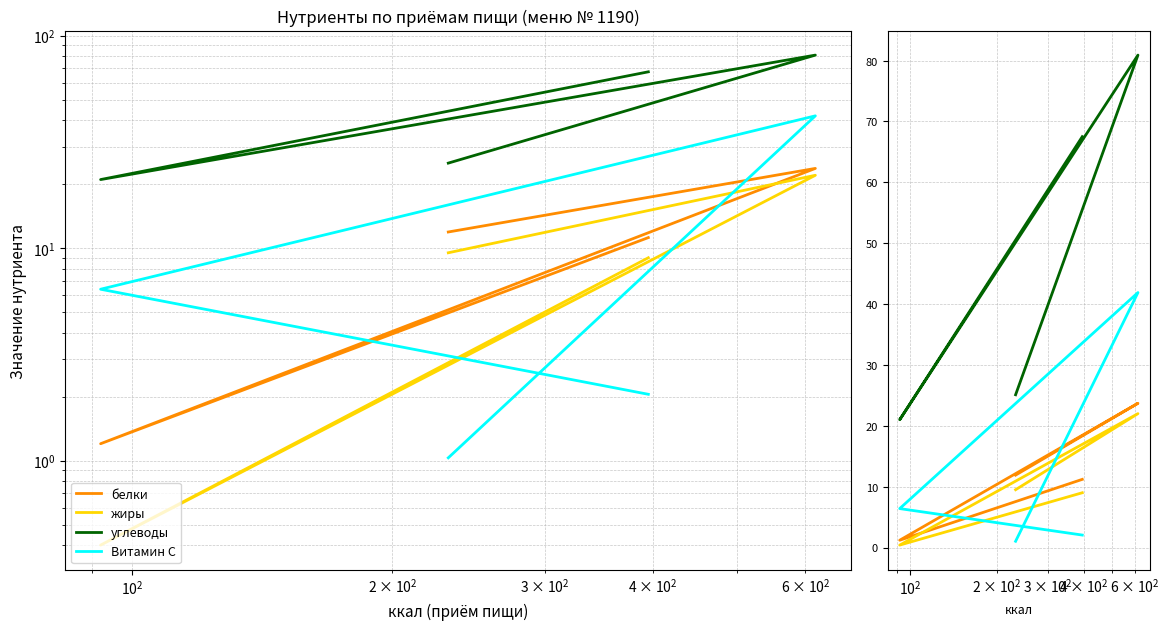

How many data points in Витамин С are above 6?

2